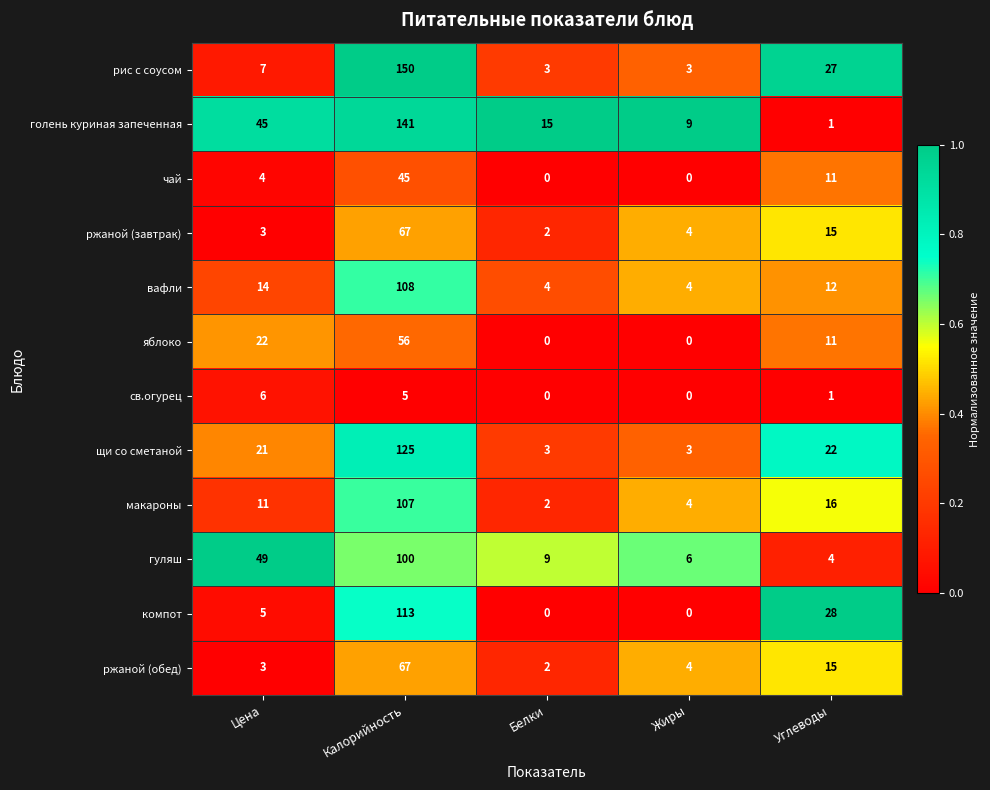

The value of чай at Белки is 0. True or false?

True